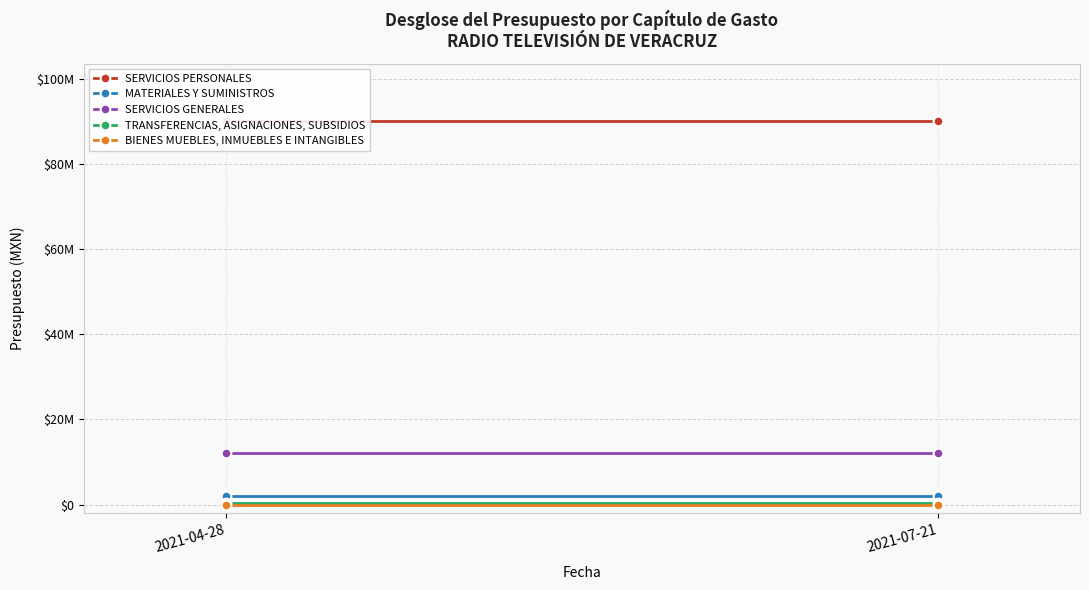

What is the label of the 2nd point from the left?

2021-07-21